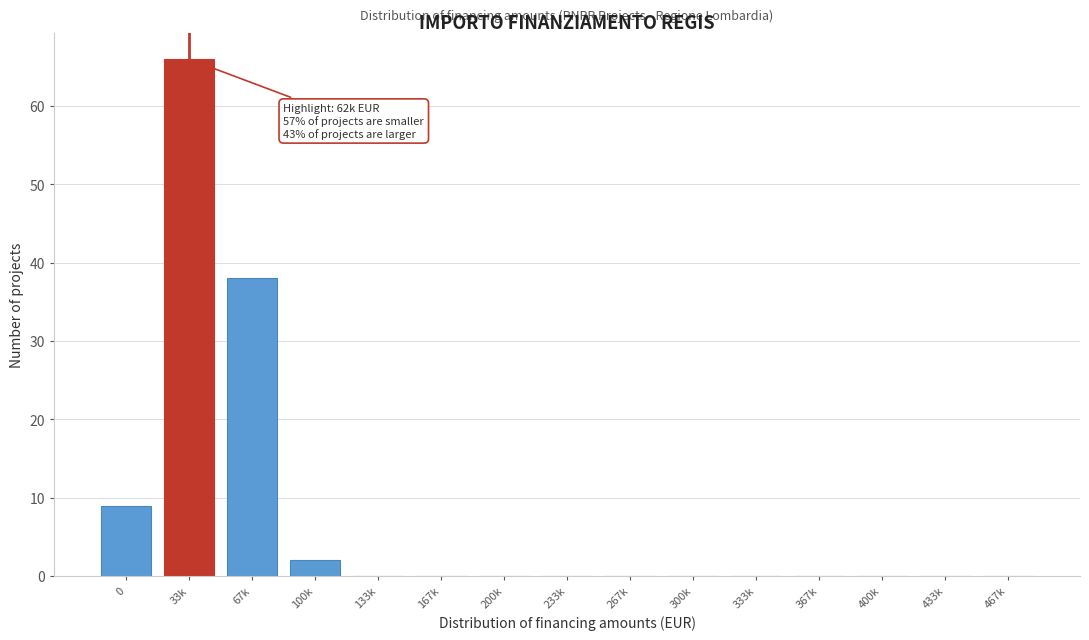

Reading left to right, what are all the values shown in this chart?

0=9	33k=66	67k=38	100k=2	133k=0	167k=0	200k=0	233k=0	267k=0	300k=0	333k=0	367k=0	400k=0	433k=0	467k=0